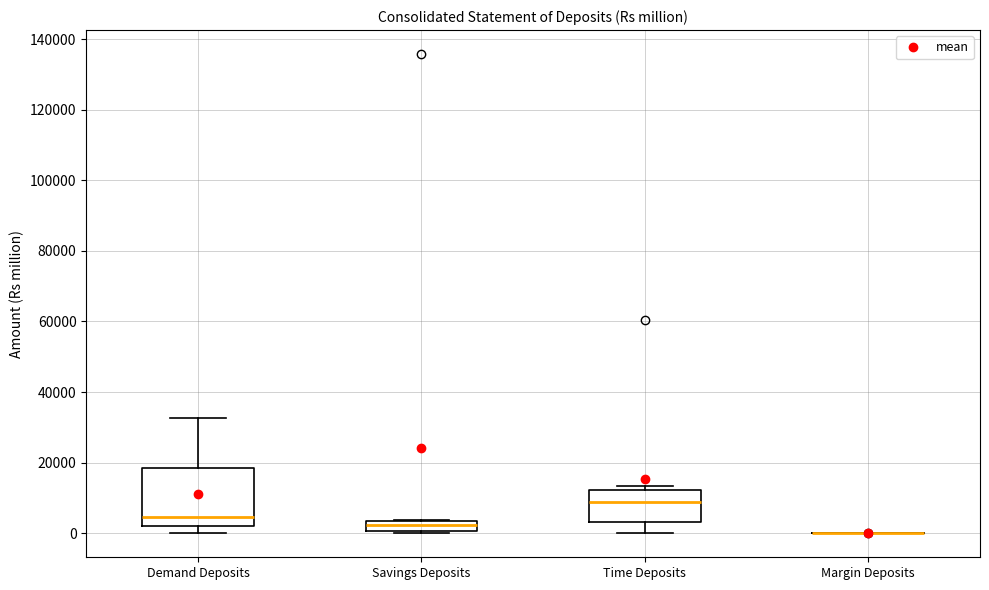

Where is the upper edge of the box for Savings Deposits on the y-axis? The values are not printed on the chart, so give them approximately, as read against the axis.

4000